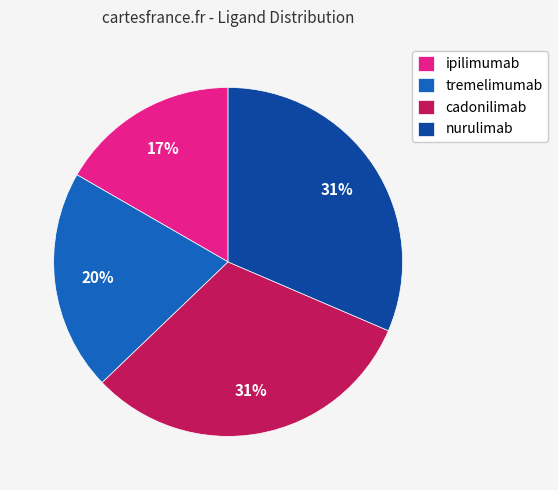

How many slices are in this pie chart?

4